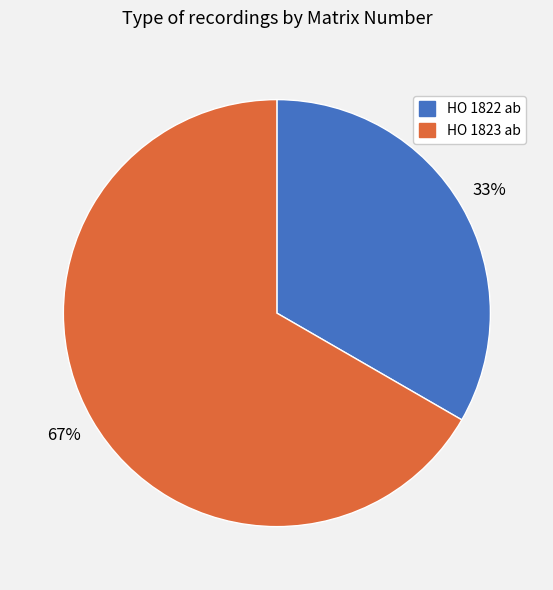

The HO 1823 ab slice represents 79% of the pie. True or false?

False